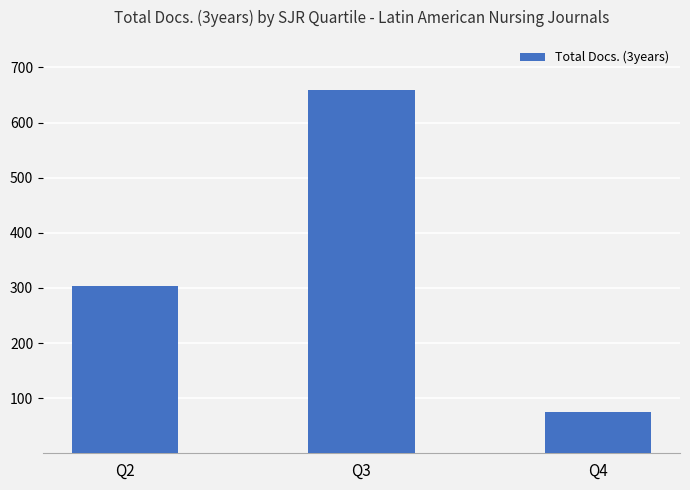

Reading right to left, what are all the values shown in this chart?

74	659	303